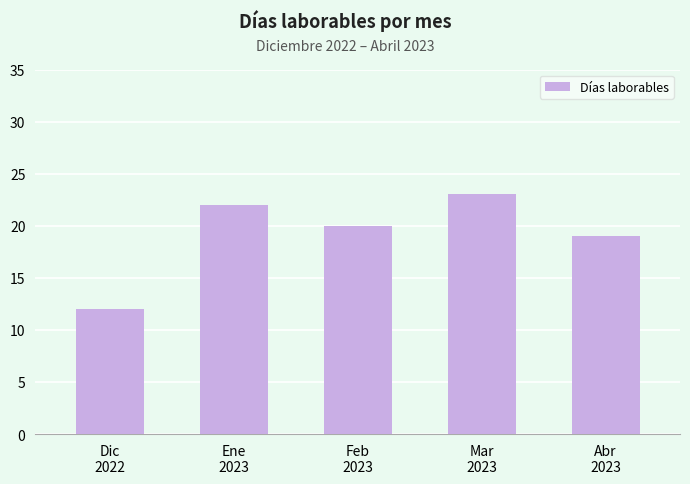

The chart shows a value of 18 at Dic
2022. True or false?

False